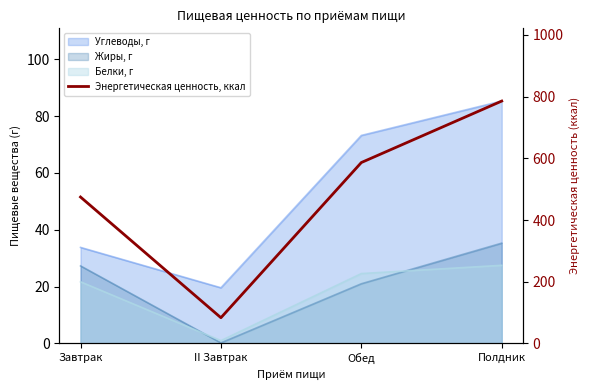

True or false: the data shows 1226.6 at Полдник.

False